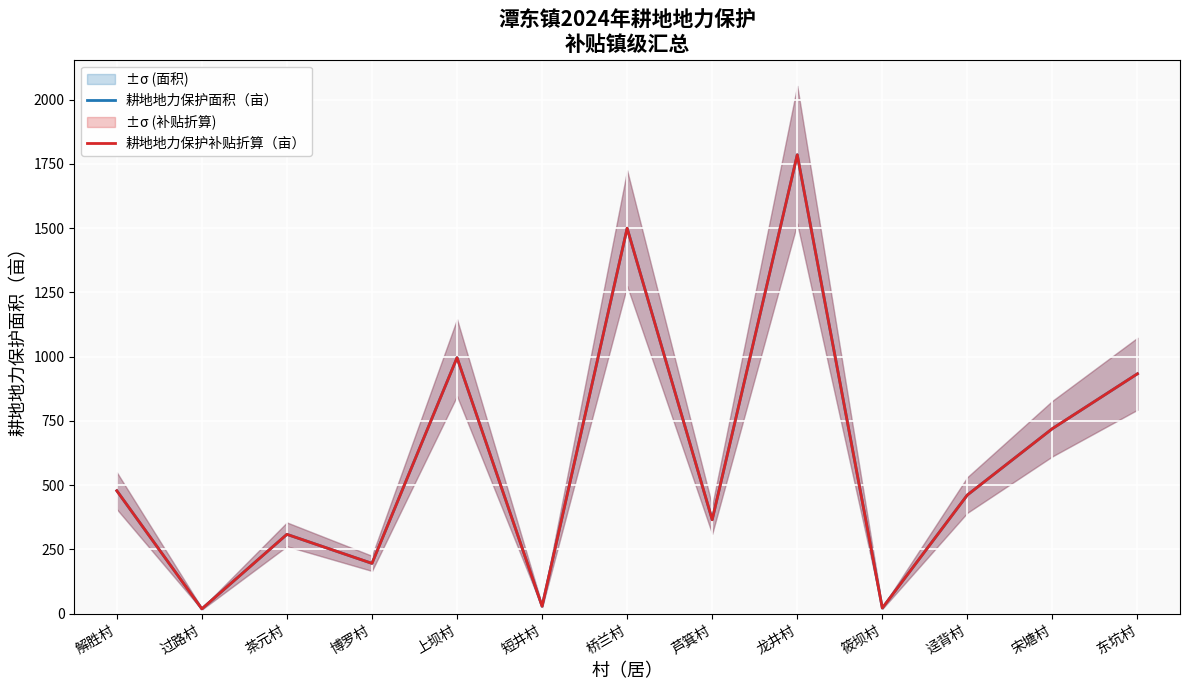

At how many categories does at least one series exceed 1534?

1